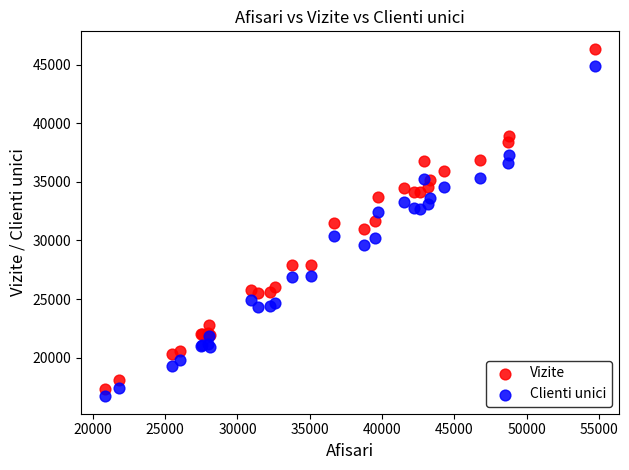

Which series reaches the minimum Y coordinate?

Clienti unici